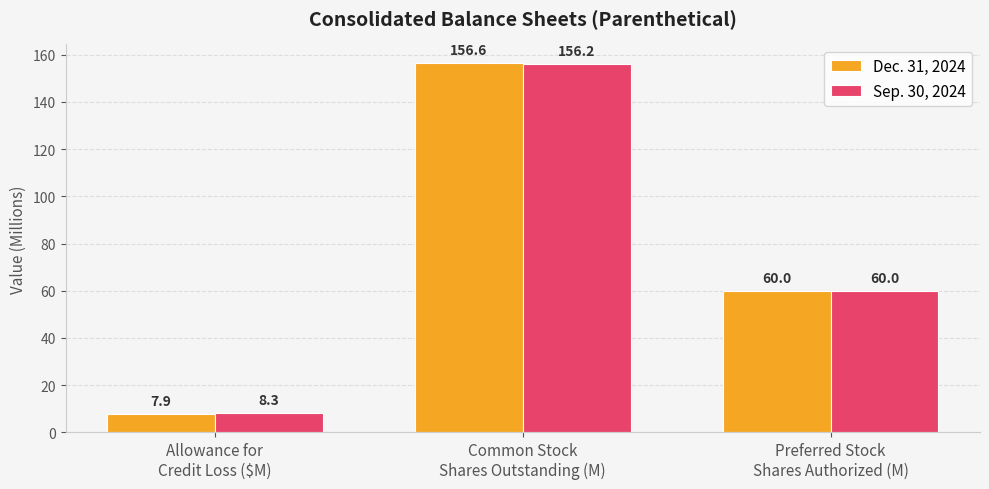

What is the label of the 3rd bar from the left?

Preferred Stock
Shares Authorized (M)